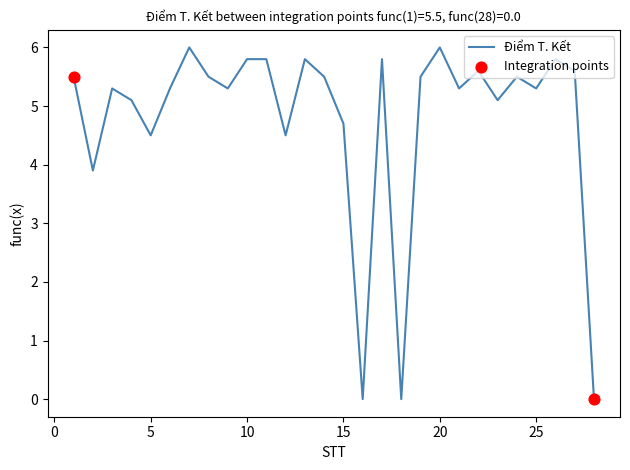

What is the difference between the maximum and minimum values?

6.0